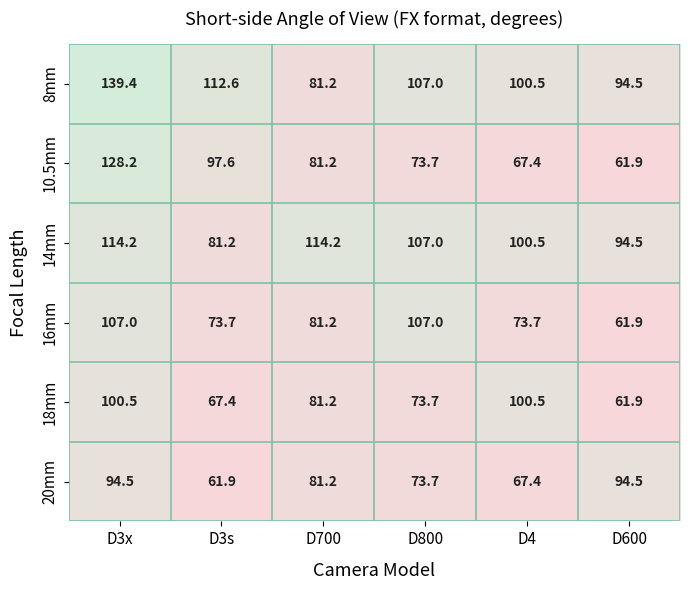

The value of 16mm at D3x is 107.0. True or false?

True